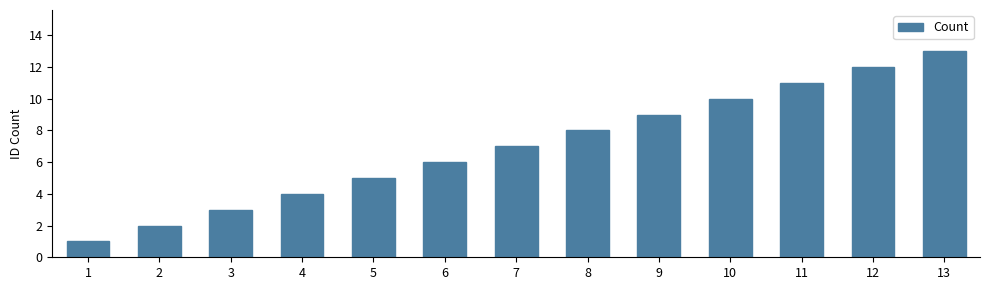

Count the number of categories in the chart.

13